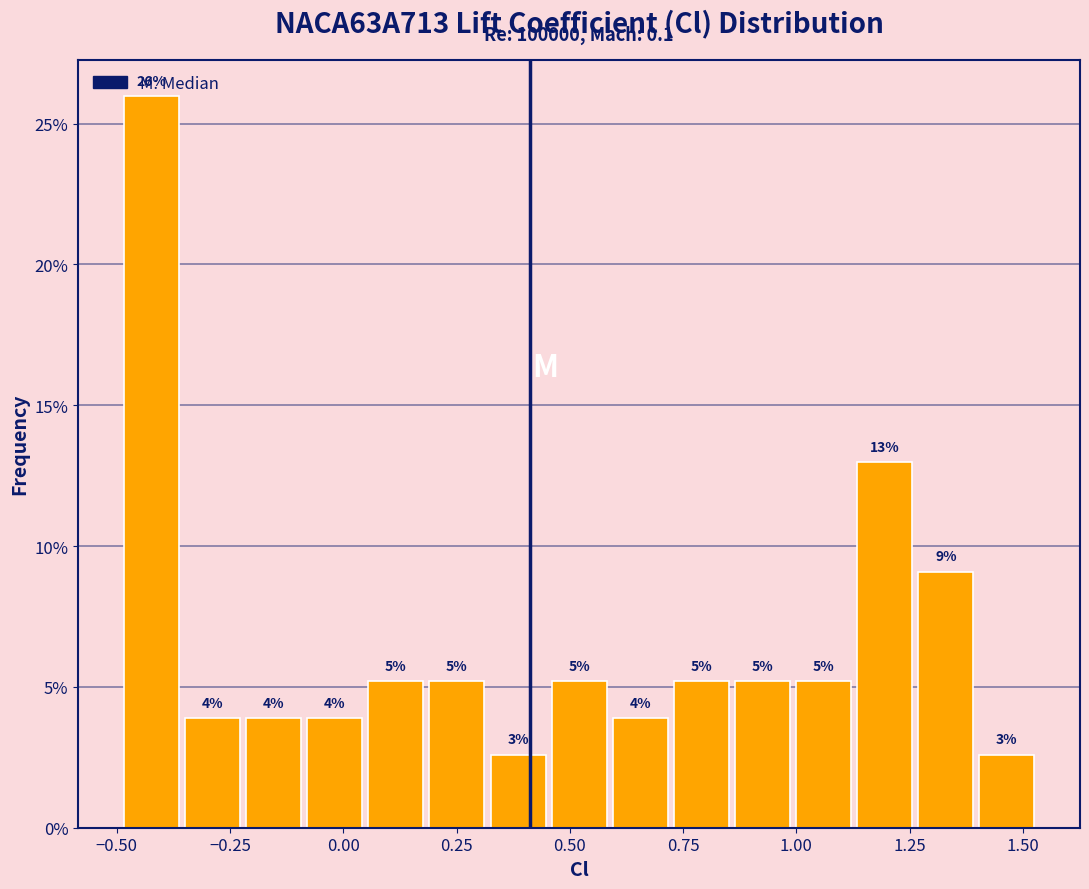

Around what value on the x-axis is the tallest bar? Give the approximate position of its centre, as read against the axis.

-0.40